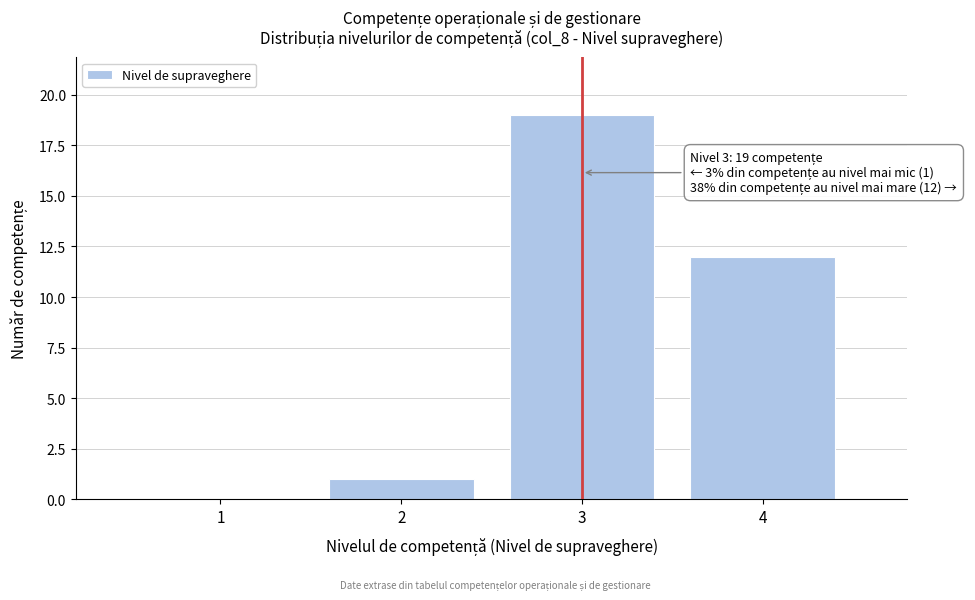

Reading left to right, extract all data points from this chart.

1=0	2=1	3=19	4=12